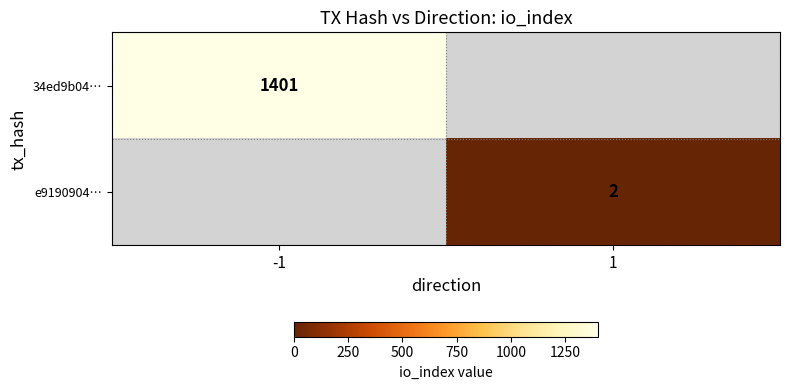

The e9190904… series shows 2 at 1. True or false?

True